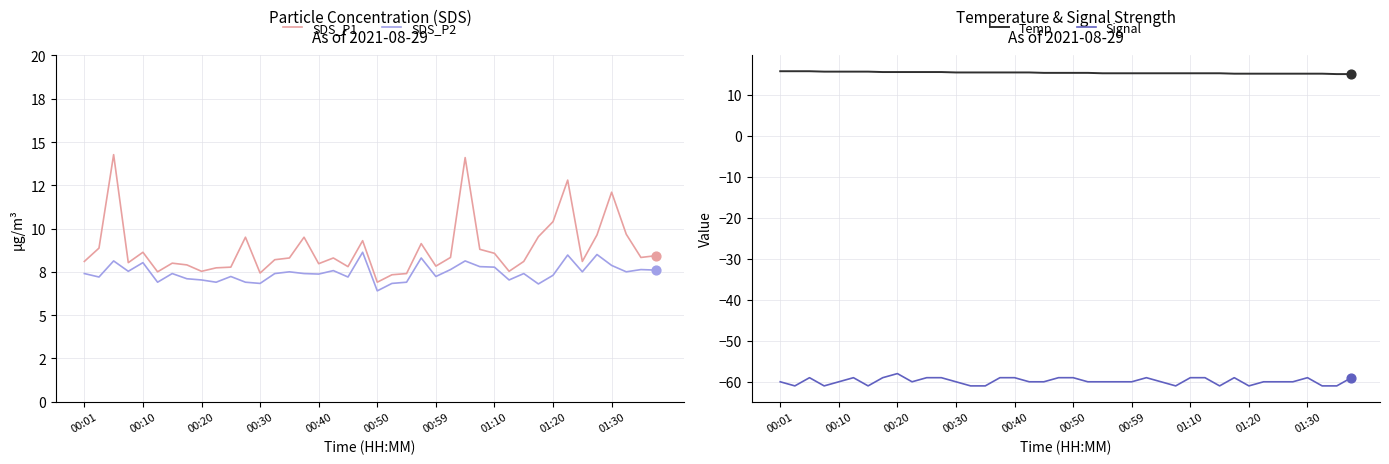

Which series contains the highest Y value?

Temp